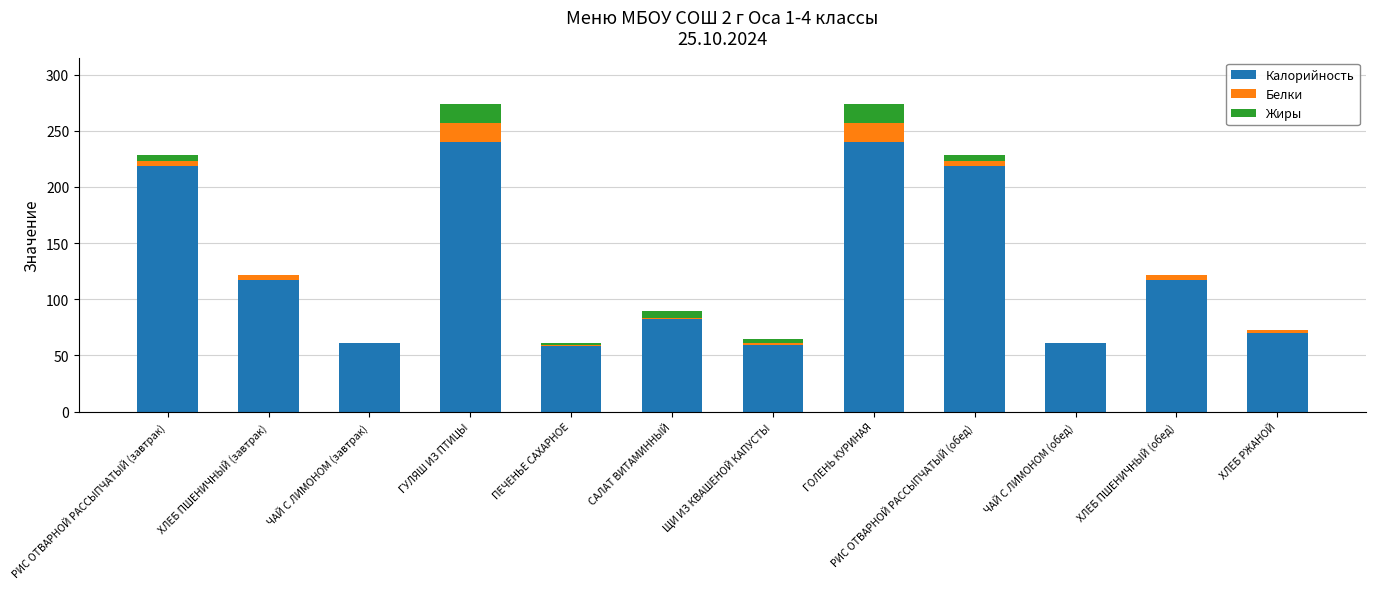

The Калорийность series shows 240.0 at ГОЛЕНЬ КУРИНАЯ. True or false?

True